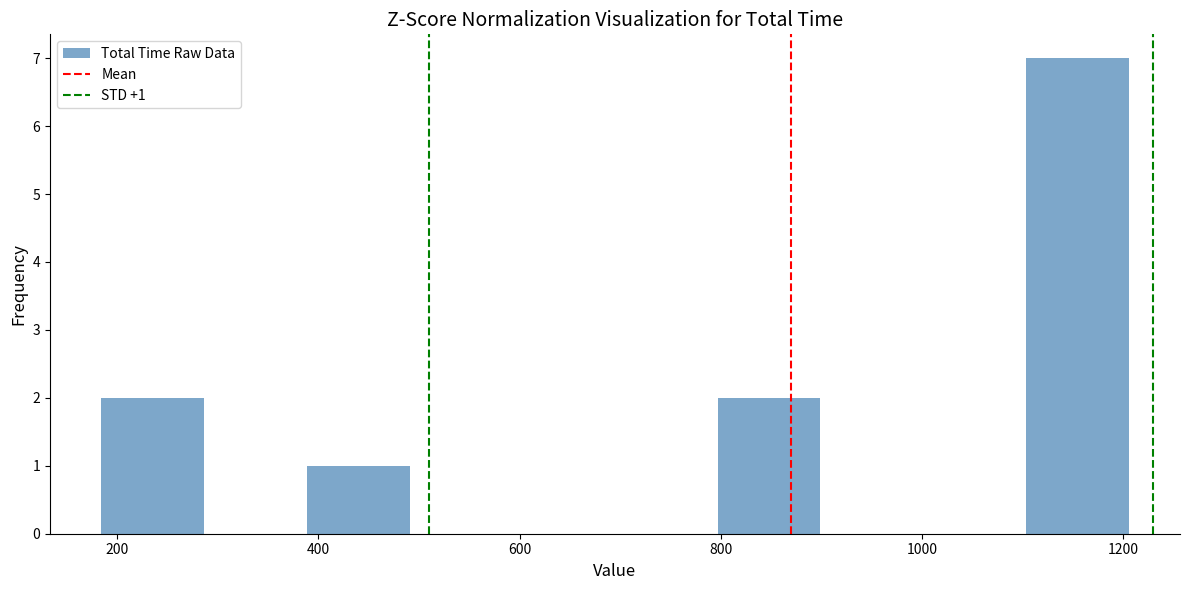

Which range on the x-axis has the tallest bar?

1100 to 1200